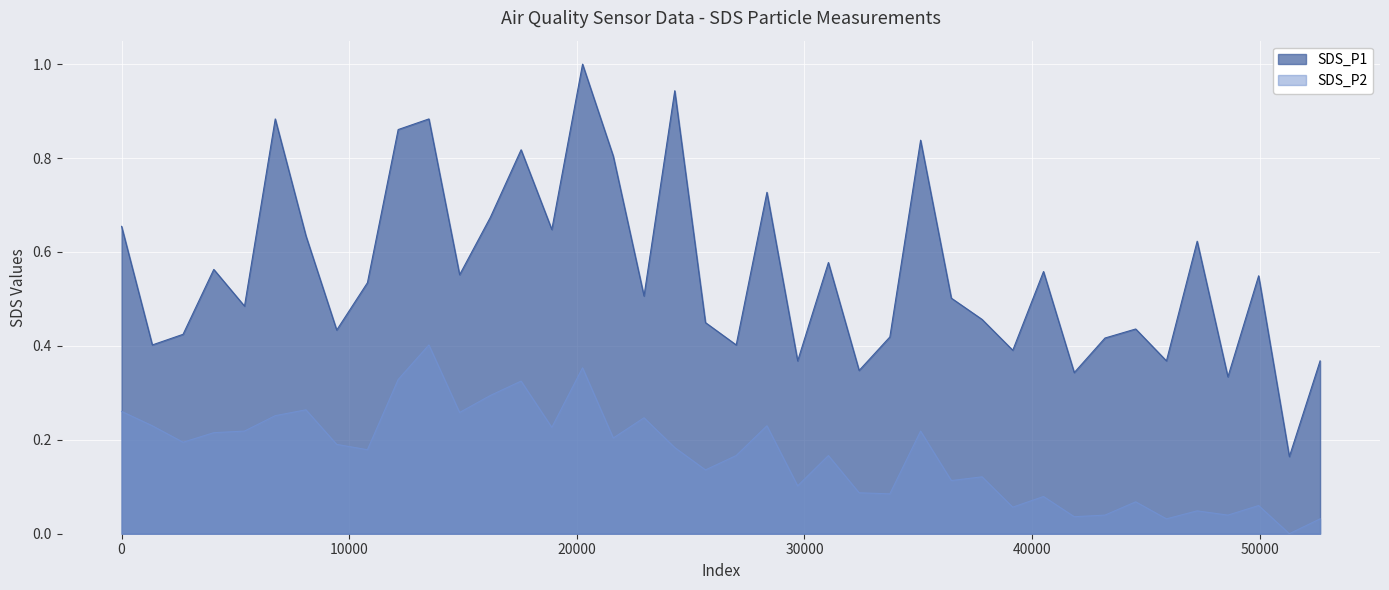

Rank the series by their maximum value, from lowest to highest.

SDS_P2, SDS_P1